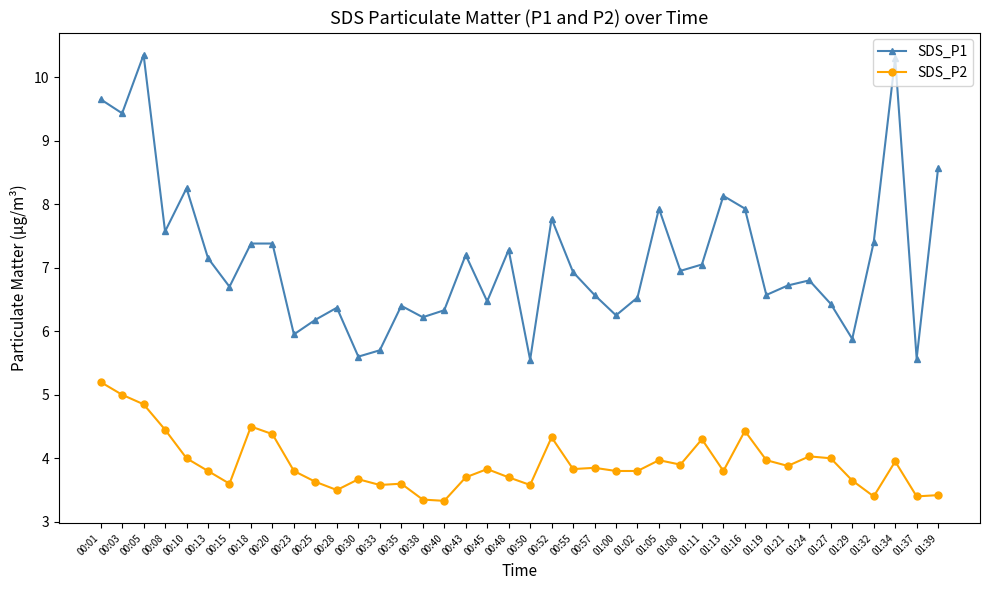

What is the average value of the SDS_P1 series?

7.1